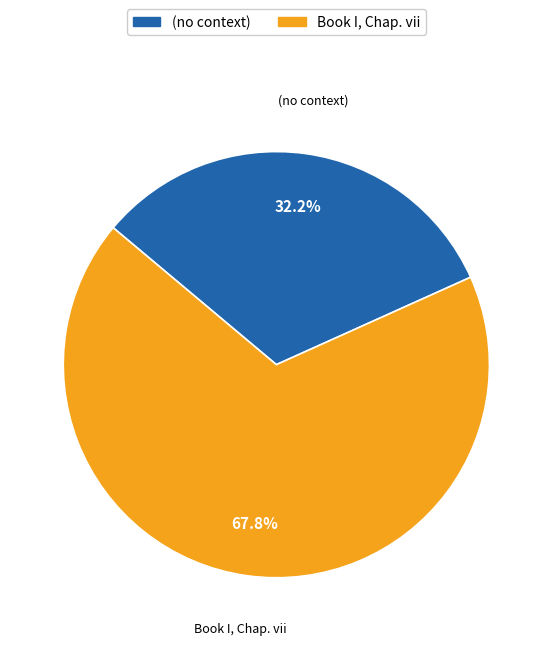

The (no context) slice represents 32% of the pie. True or false?

True